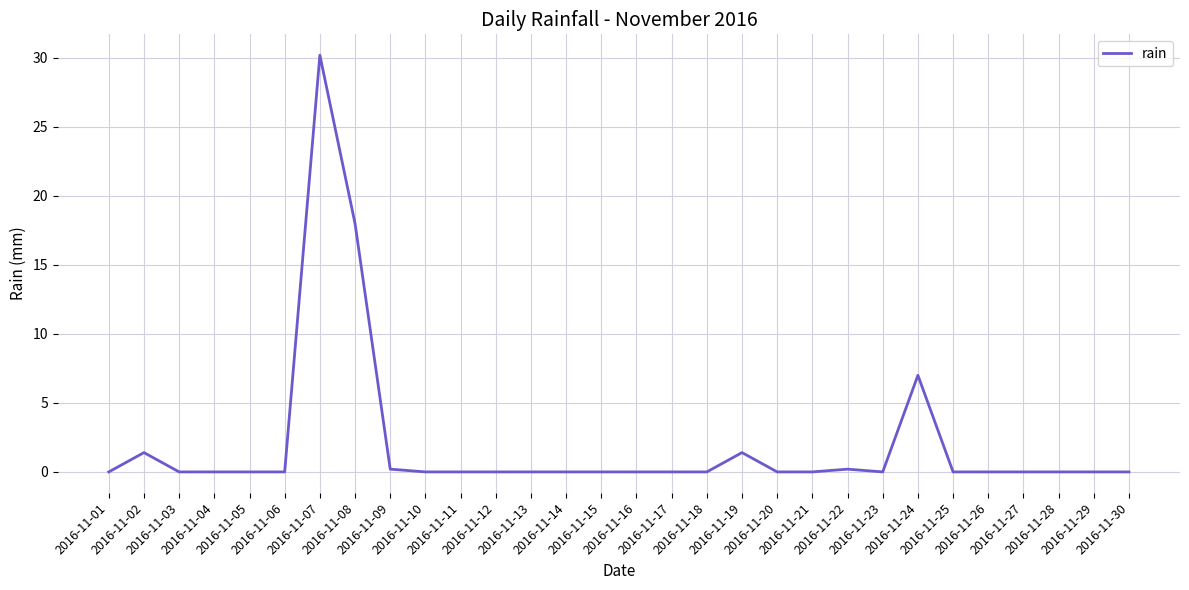

What is the average value?

1.9